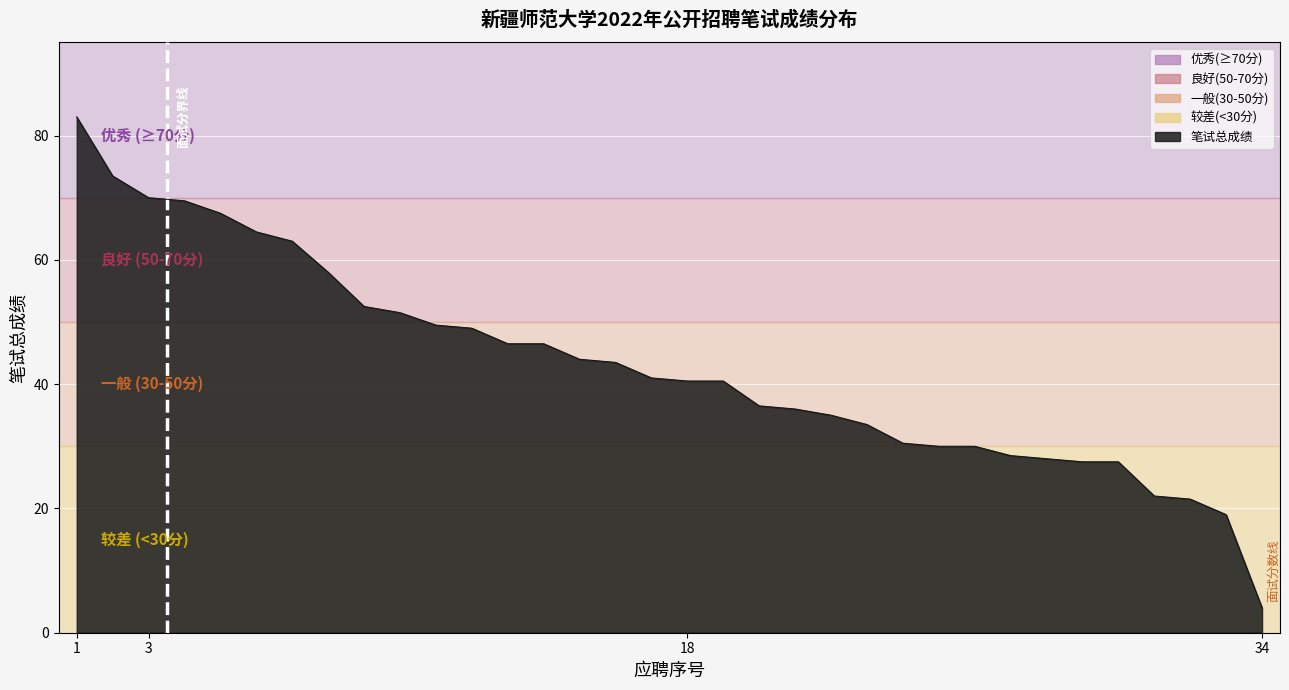

What is the difference between the maximum and minimum values?

79.0